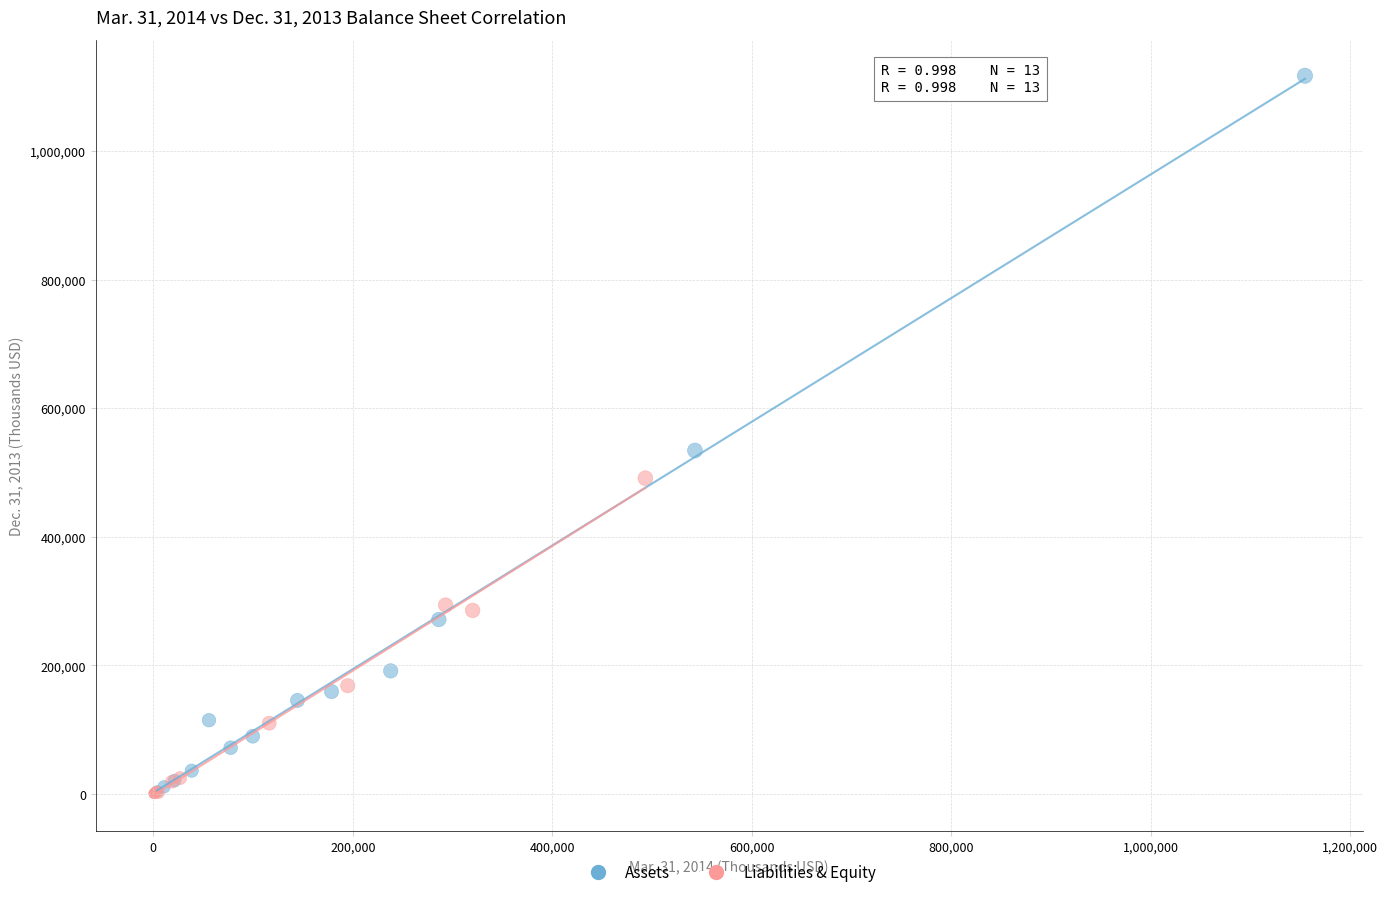

Which series contains the highest Y value?

Assets